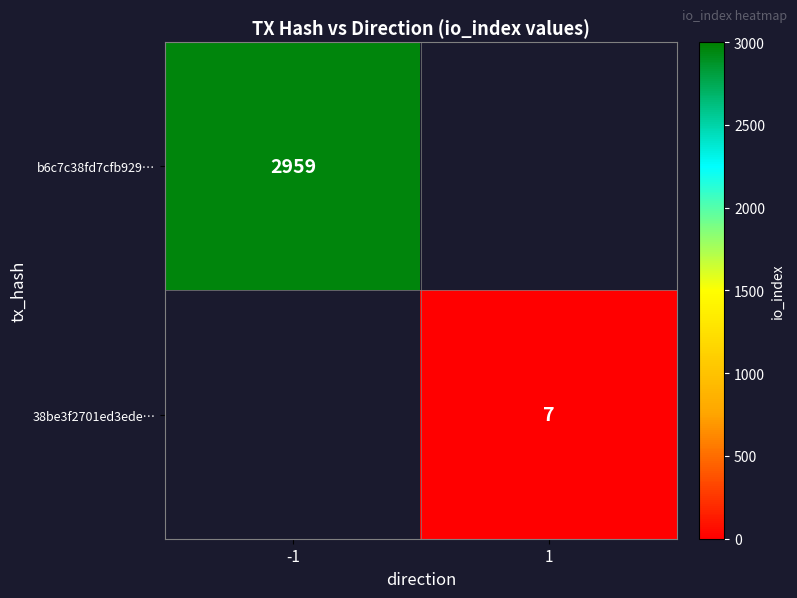

True or false: 38be3f2701ed3ede… has a value of 7 at 1.

True